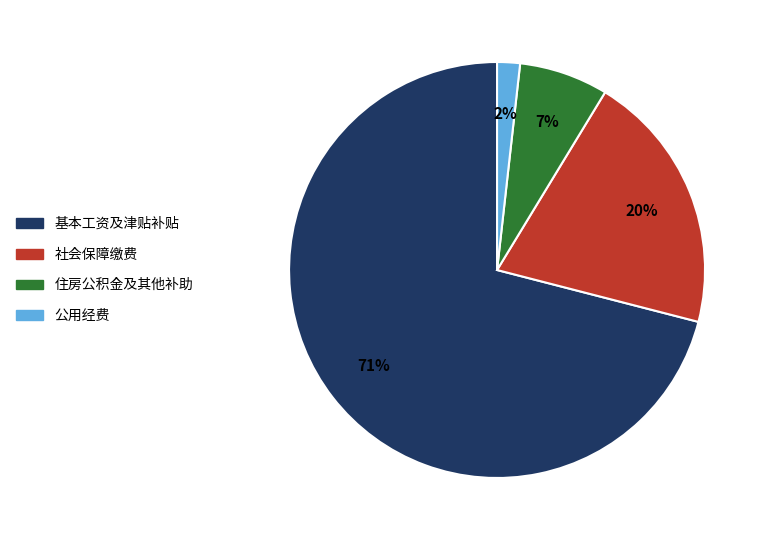

To the nearest percent, what is the average slice percentage?

25%